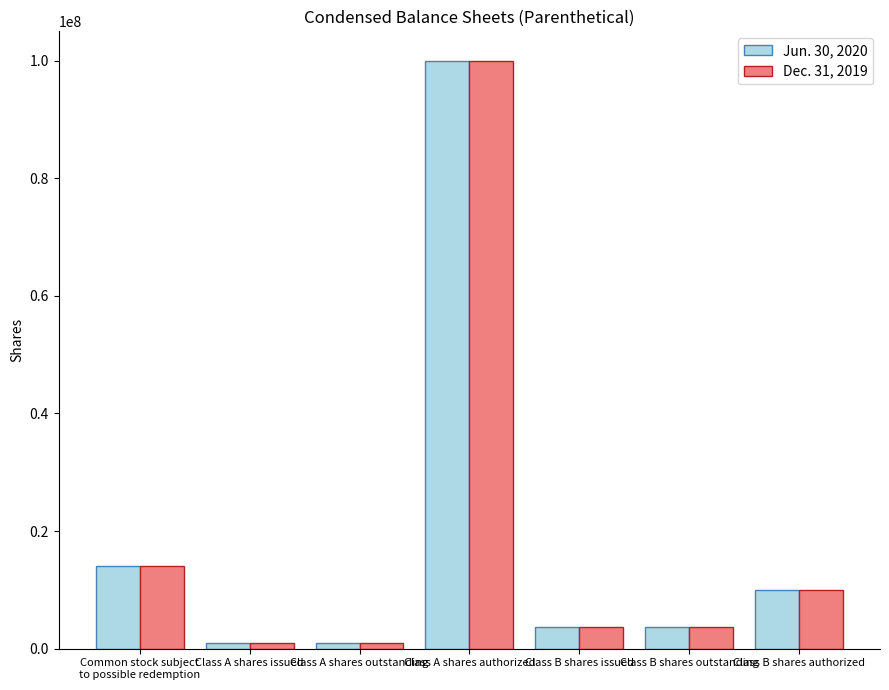

At which category does the chart reach its peak across all series?

Class A shares authorized